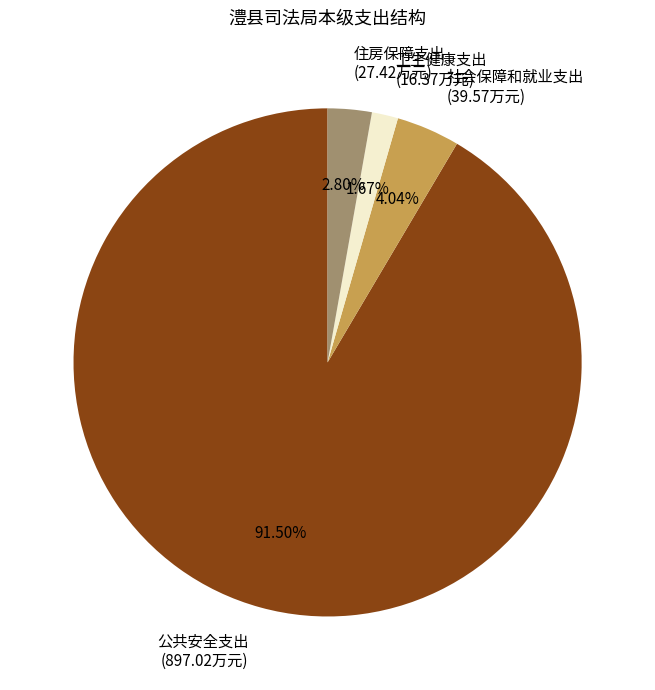

To the nearest percent, what is the average slice percentage?

25%